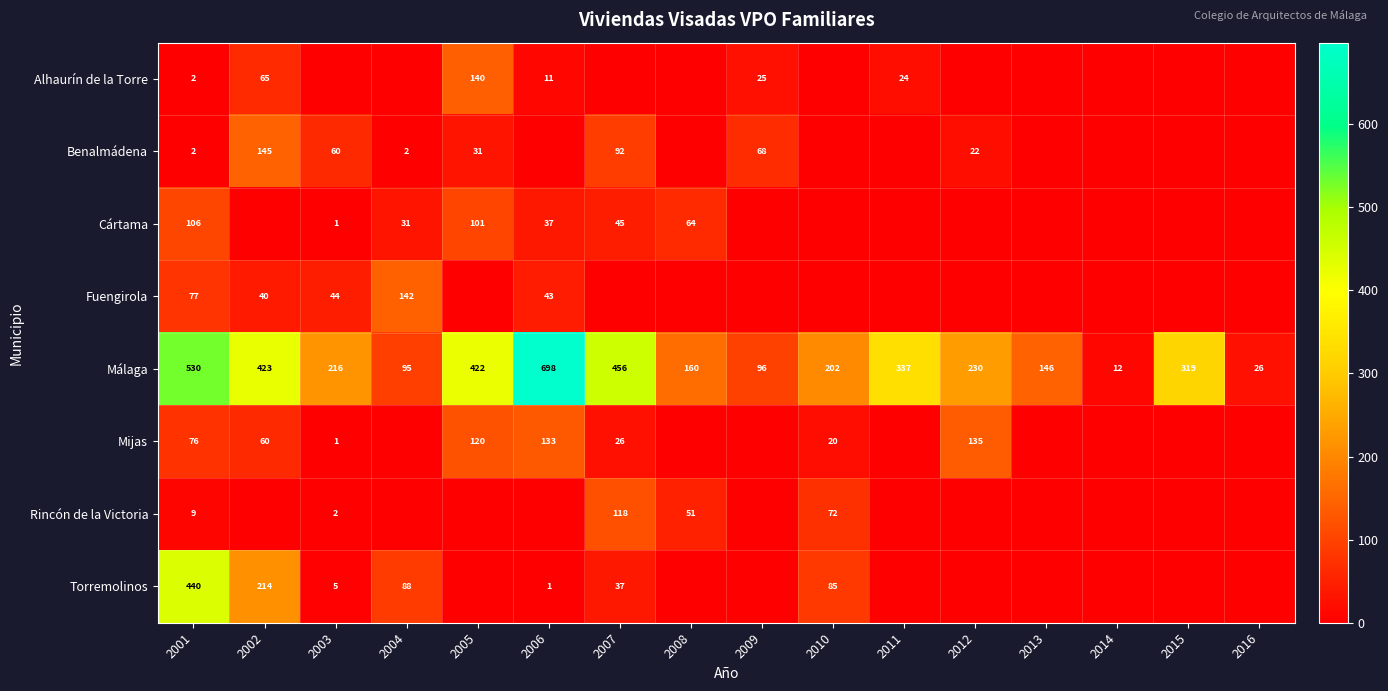

What is the maximum value for Málaga?

698